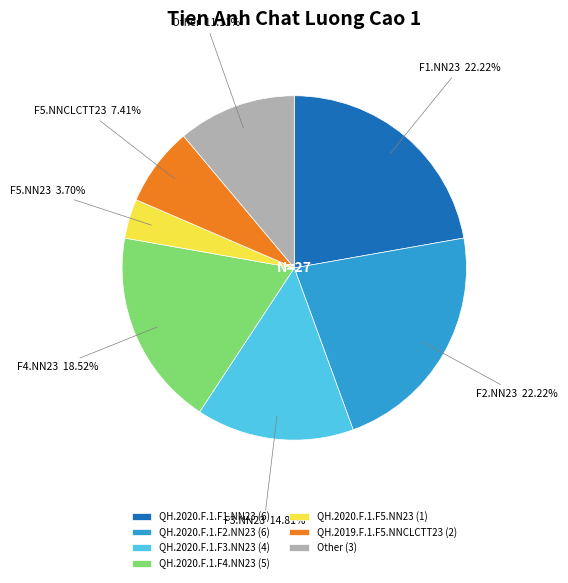

Is it true that QH.2020.F.1.F1.NN23 is 22% of the pie?

True